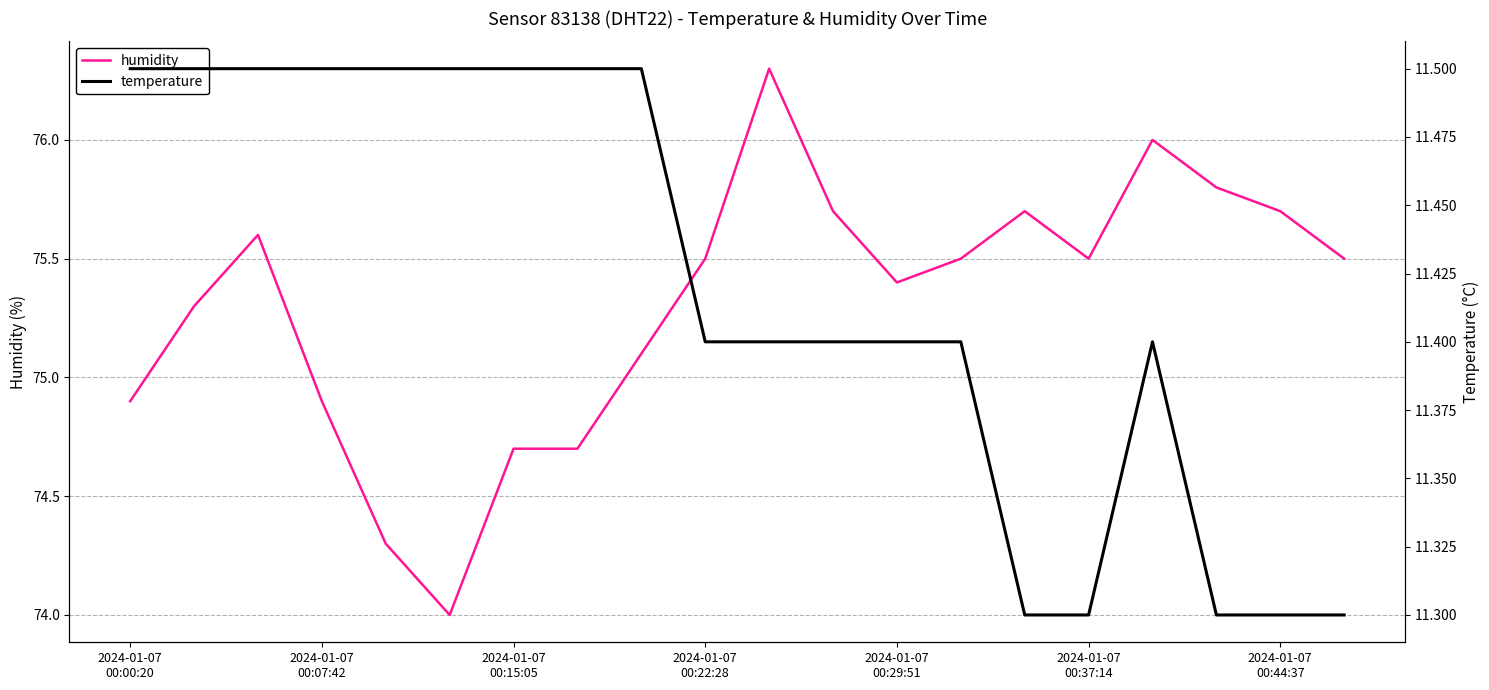

At which category is the sum across all series the highest?

10